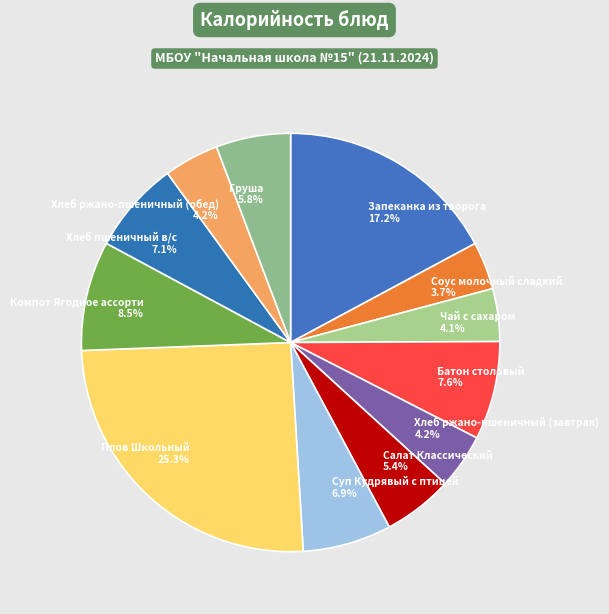

What percentage do Соус молочный сладкий 3.7% and Запеканка из творога 17.2% together represent?

20.9%